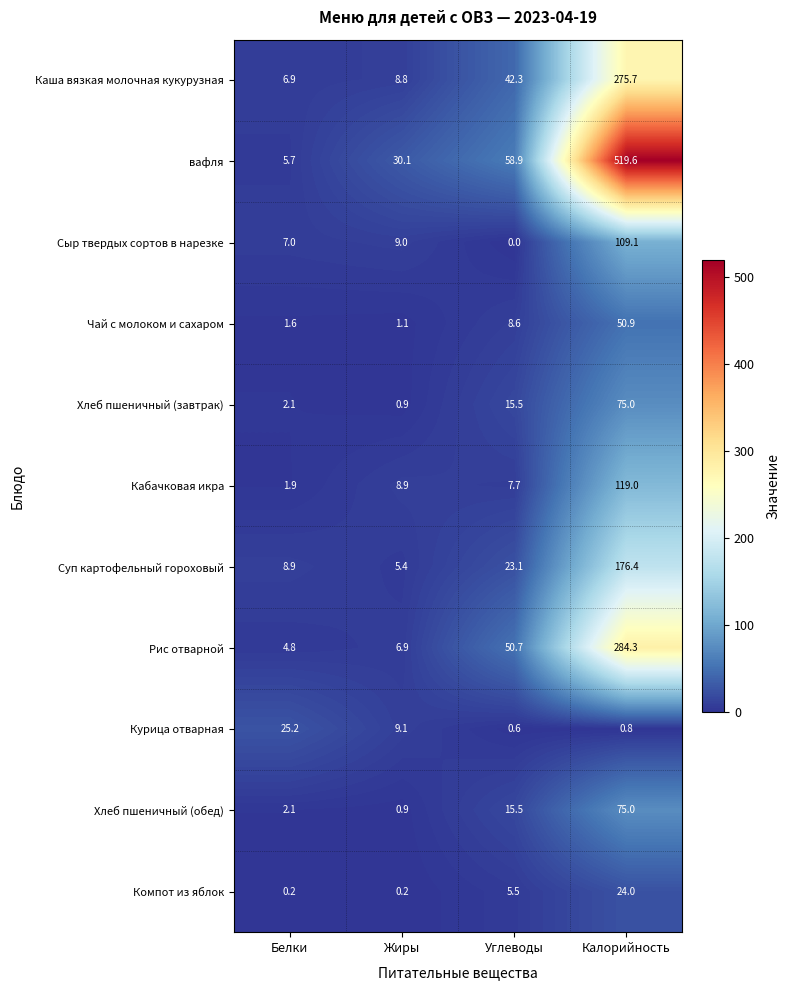

At which label does Рис отварной reach its minimum?

Белки